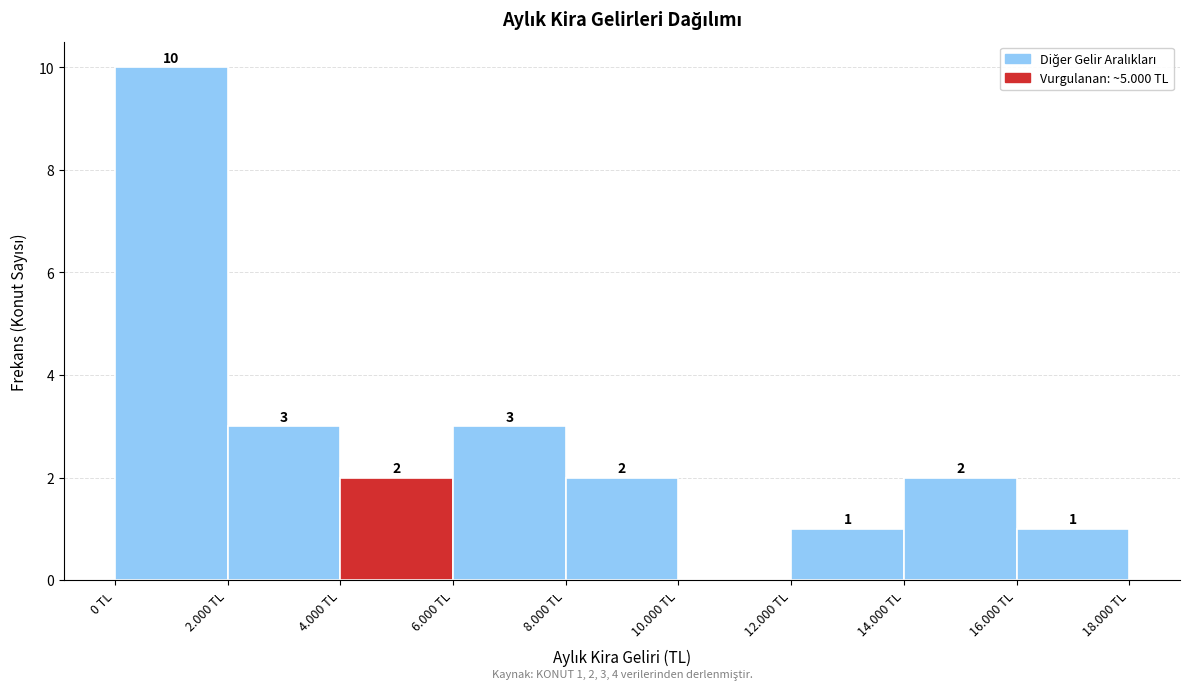

Reading left to right, transcribe all the data shown in this chart.

0 TL=10	2.000 TL=3	4.000 TL=2	6.000 TL=3	8.000 TL=2	10.000 TL=0	12.000 TL=1	14.000 TL=2	16.000 TL=1